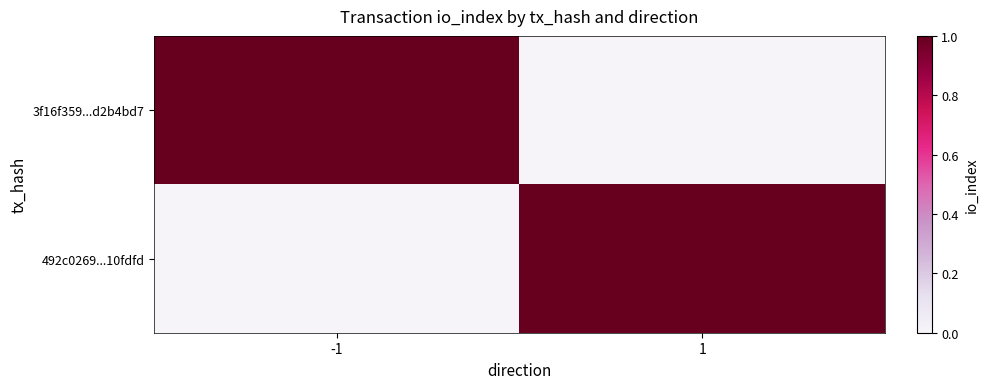

What is the greatest value displayed?

1